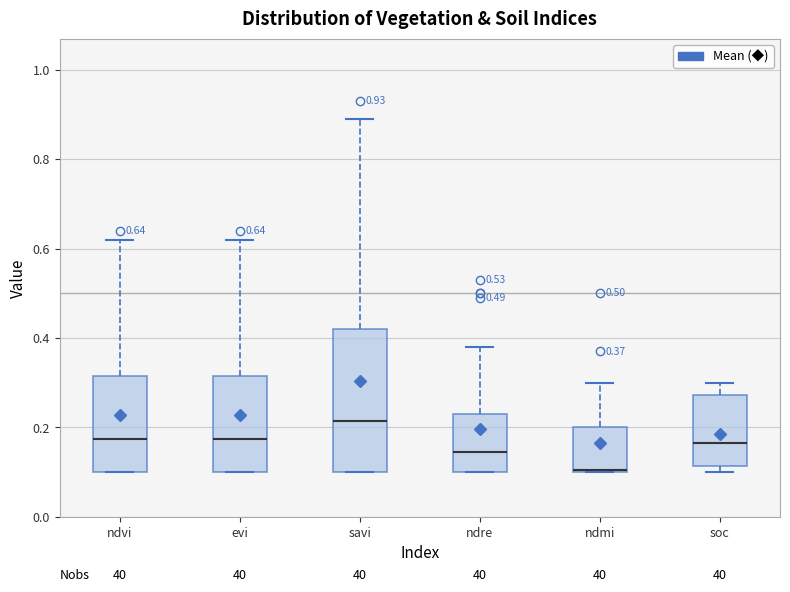

Which box has the lowest median line?

ndmi